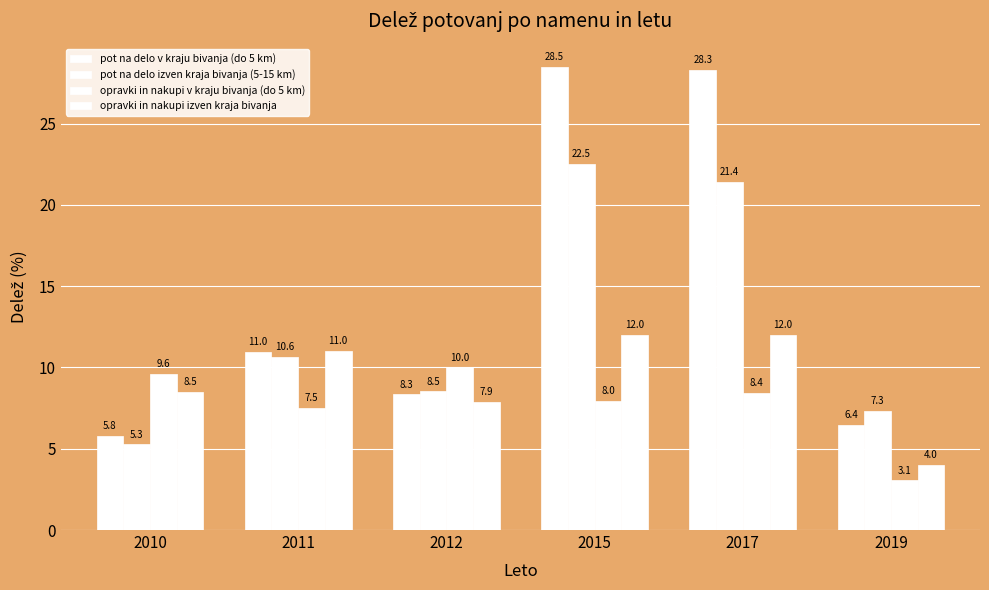

Reading right to left, list all the values displayed in this chart.

pot na delo v kraju bivanja (do 5 km): 2019=6.4	2017=28.3	2015=28.5	2012=8.3	2011=11.0	2010=5.8
pot na delo izven kraja bivanja (5-15 km): 2019=7.3	2017=21.4	2015=22.5	2012=8.5	2011=10.6	2010=5.3
opravki in nakupi v kraju bivanja (do 5 km): 2019=3.1	2017=8.4	2015=8.0	2012=10.0	2011=7.5	2010=9.6
opravki in nakupi izven kraja bivanja: 2019=4.0	2017=12.0	2015=12.0	2012=7.9	2011=11.0	2010=8.5